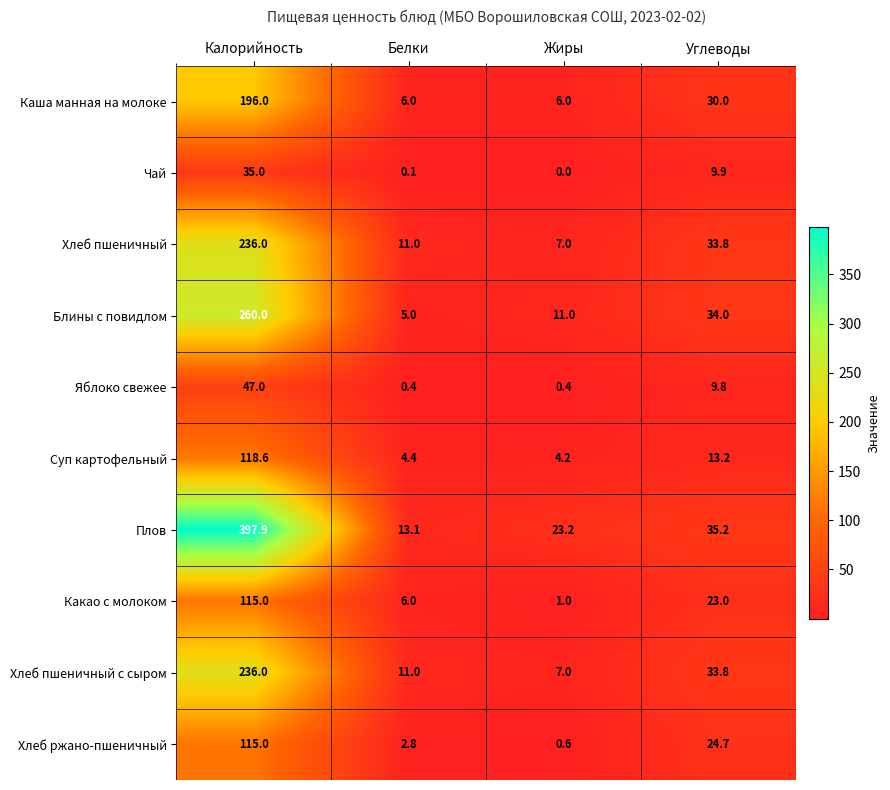

What is the total value across all series at Углеводы?

247.4